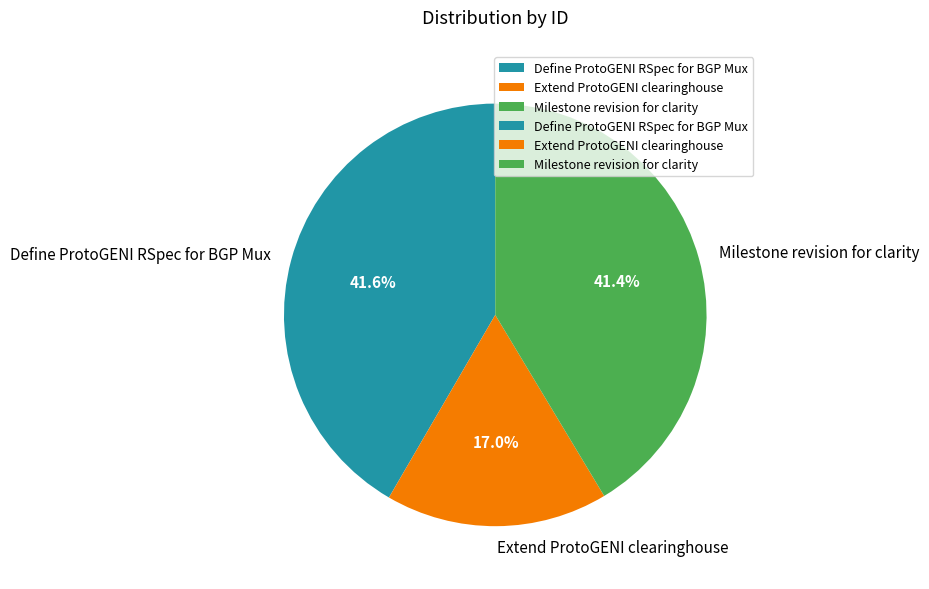

To the nearest percent, what is the average slice percentage?

33%